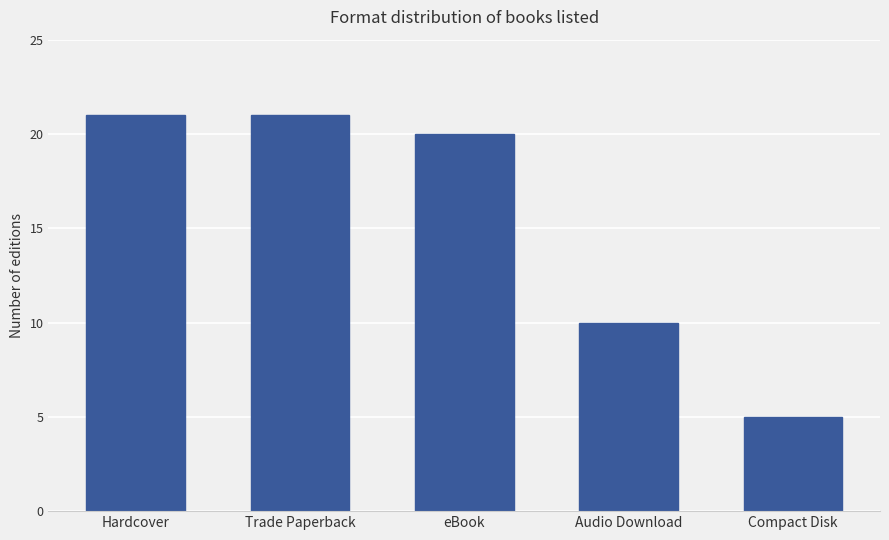

What is the label of the 2nd bar from the left?

Trade Paperback